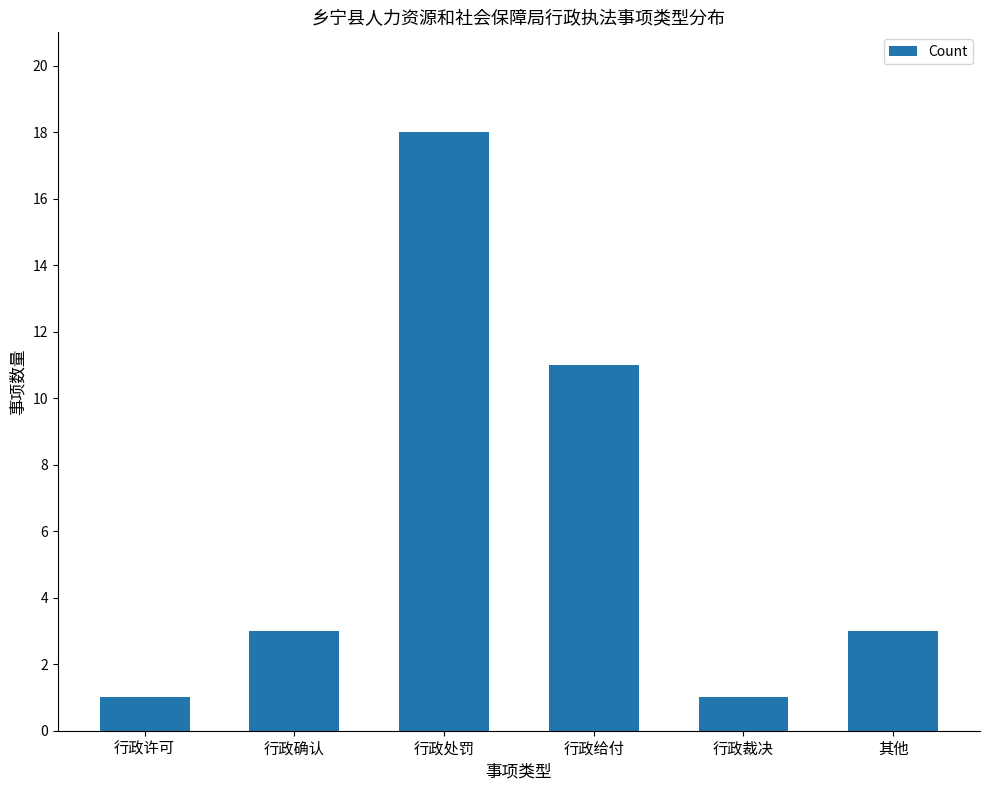

Reading left to right, what are all the values shown in this chart?

行政许可=1	行政确认=3	行政处罚=18	行政给付=11	行政裁决=1	其他=3